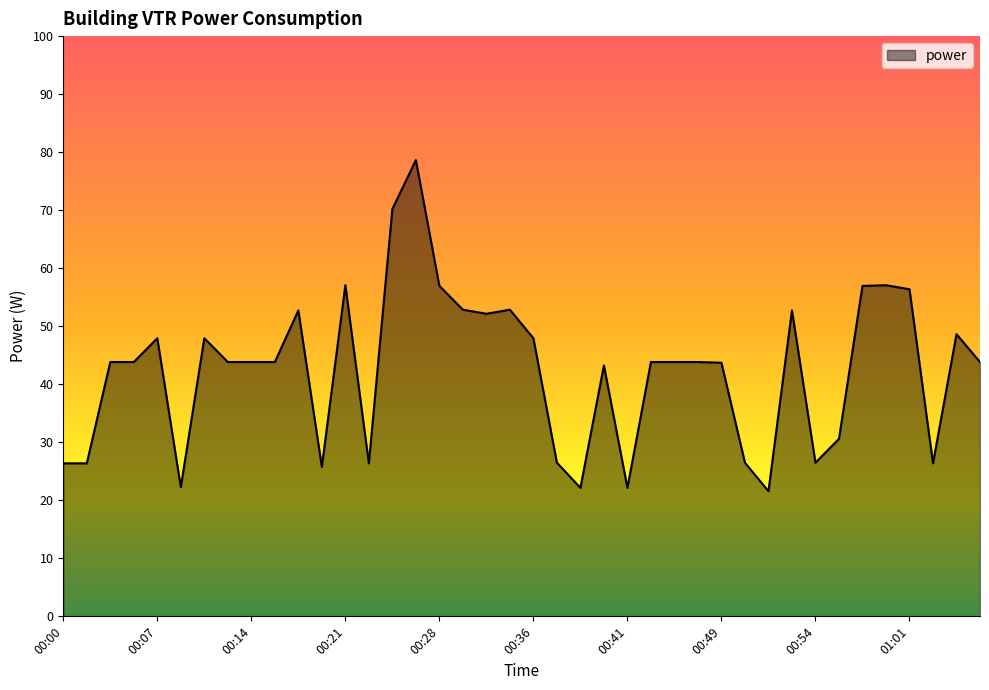

How many lines are shown in the chart?

1